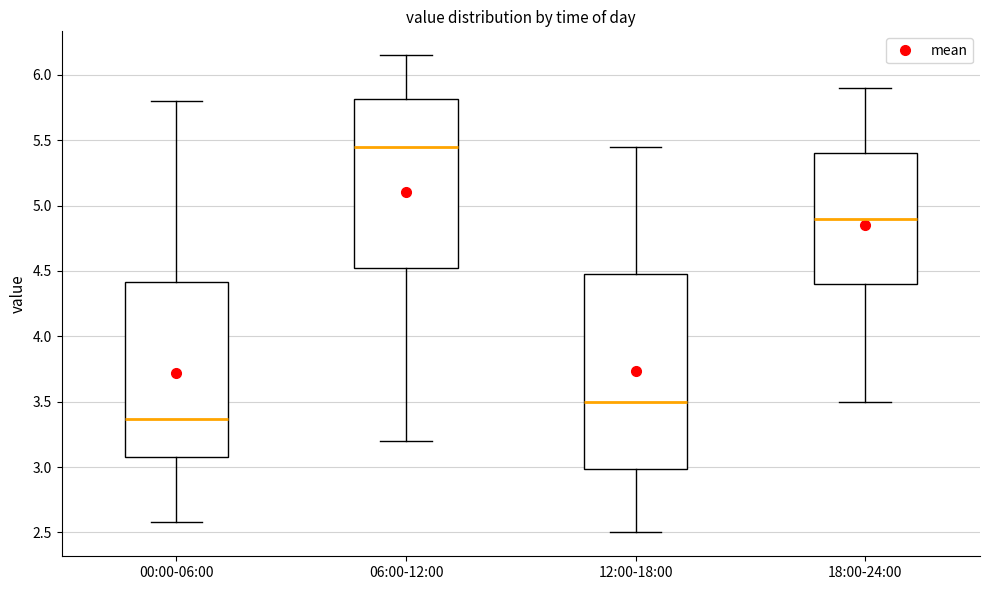

Where is the upper edge of the box for 00:00-06:00 on the y-axis? The values are not printed on the chart, so give them approximately, as read against the axis.

4.40